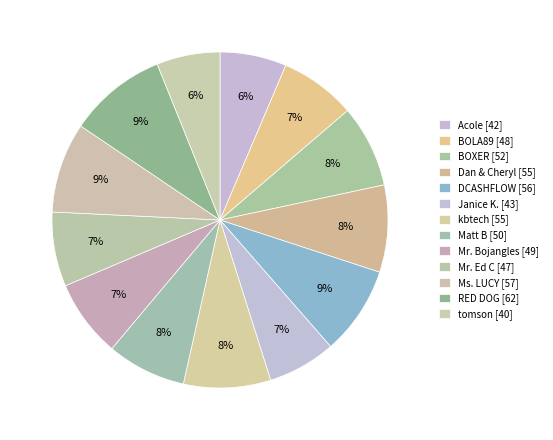

How many slices are in this pie chart?

13